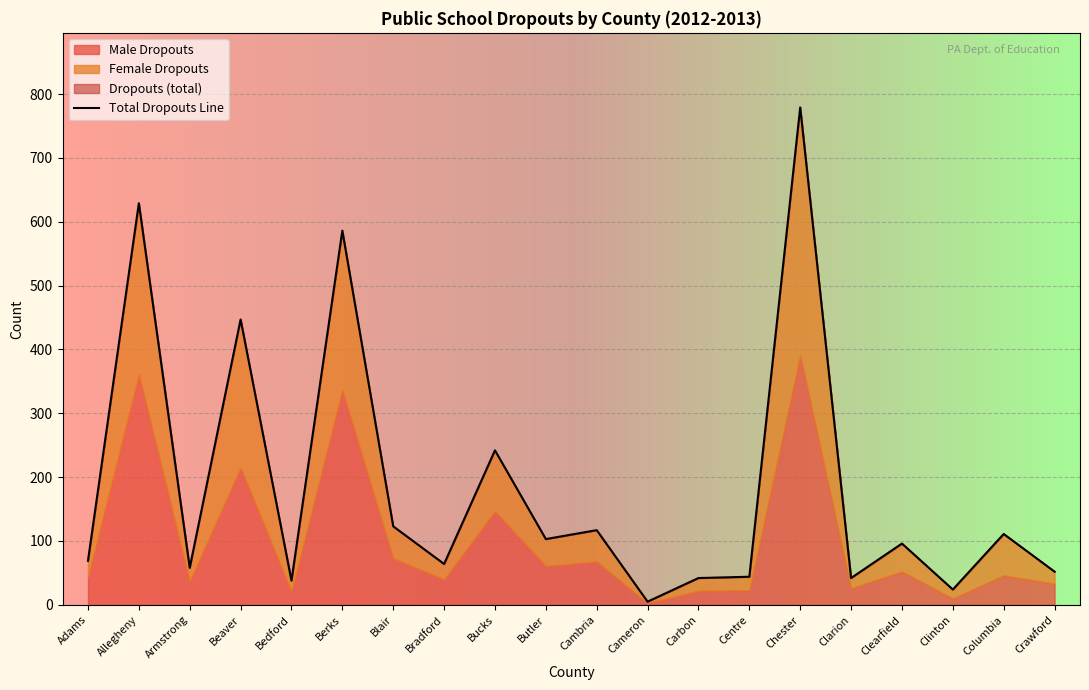

The value at Butler is 103. True or false?

True